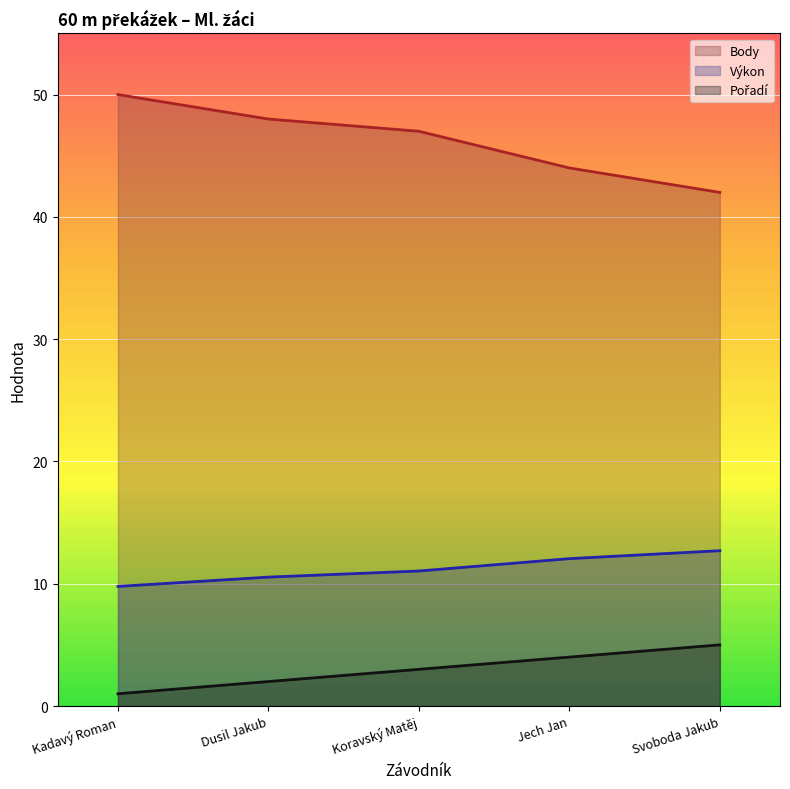

The Výkon series shows 15.8 at Dusil Jakub. True or false?

False